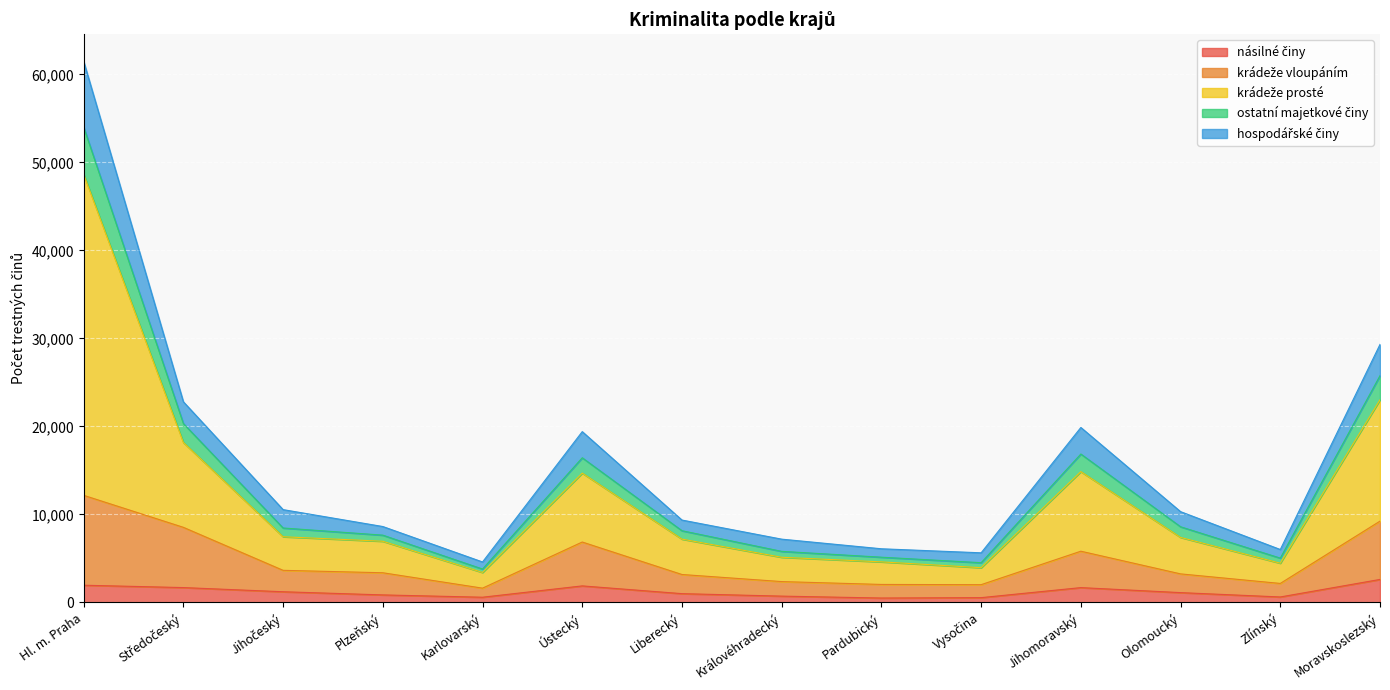

How many data points in násilné činy are above 1113?

6